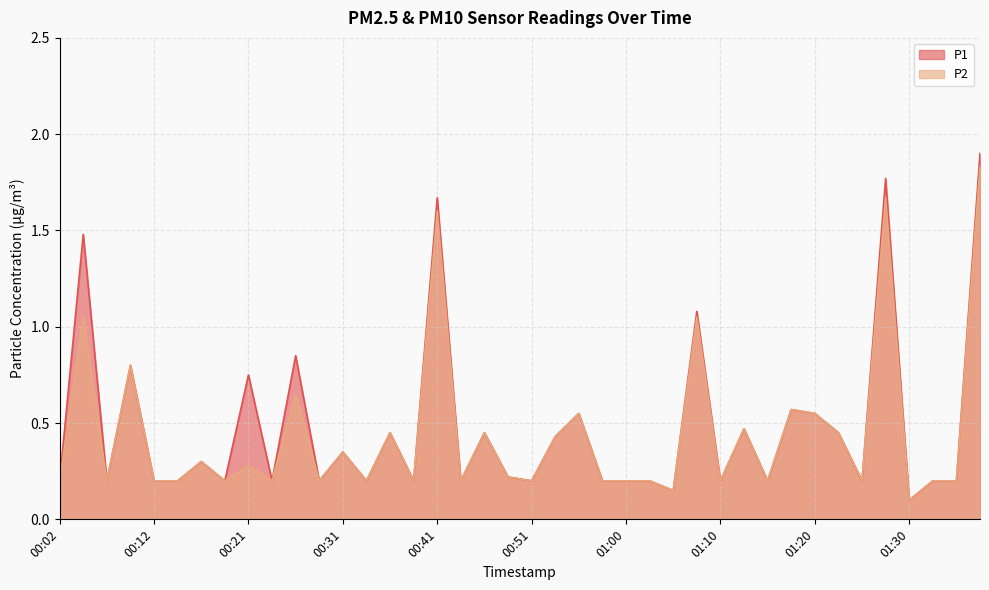

Which series has the largest total across all categories?

P1